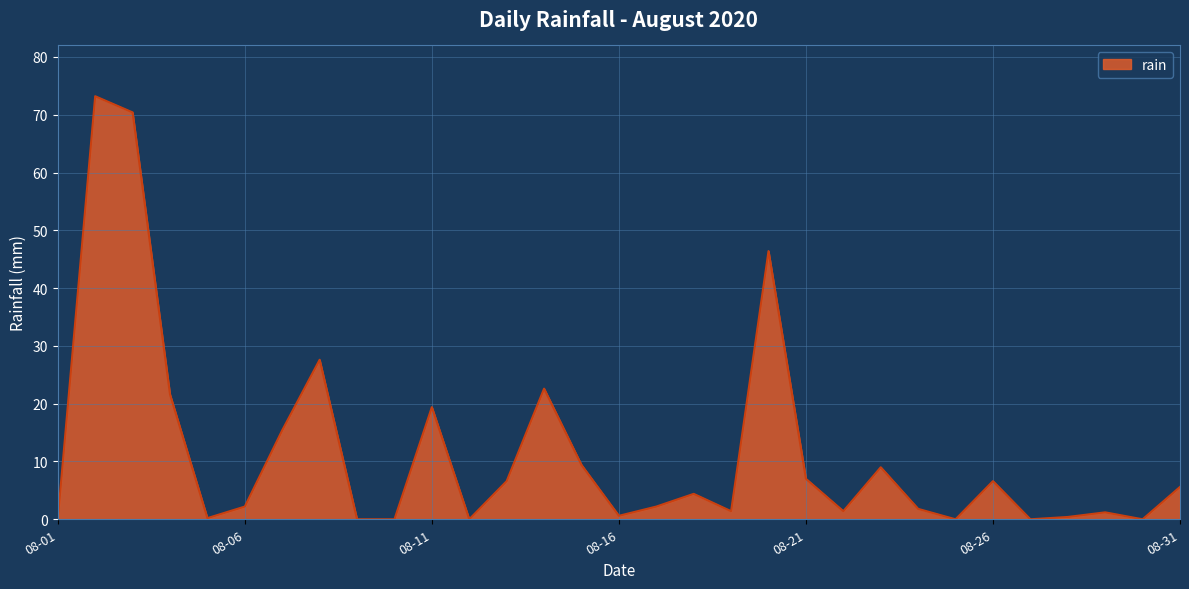

How many series are shown in this chart?

1